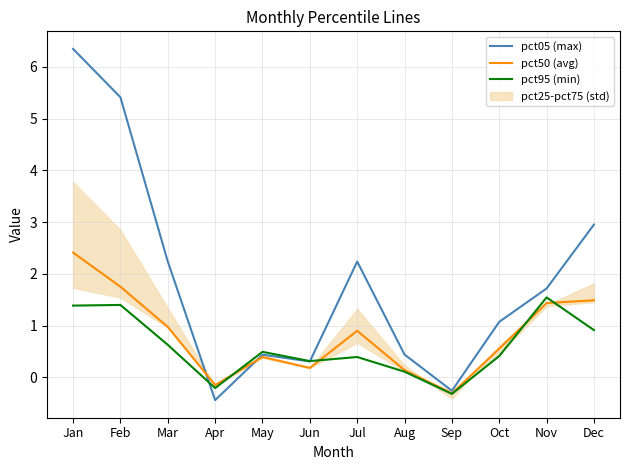

Where is the first local maximum for pct05 (max)?

May